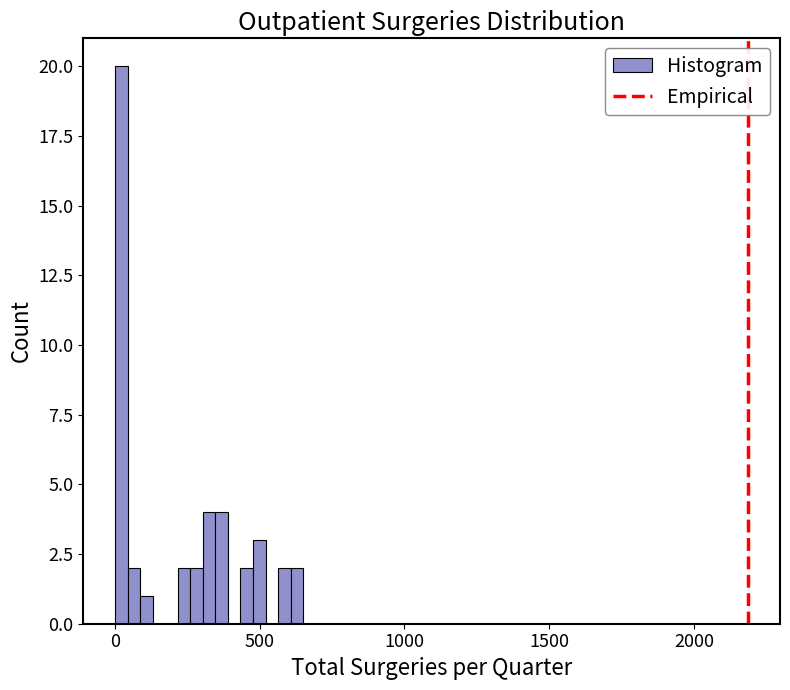

Around what value on the x-axis is the tallest bar? Give the approximate position of its centre, as read against the axis.

0